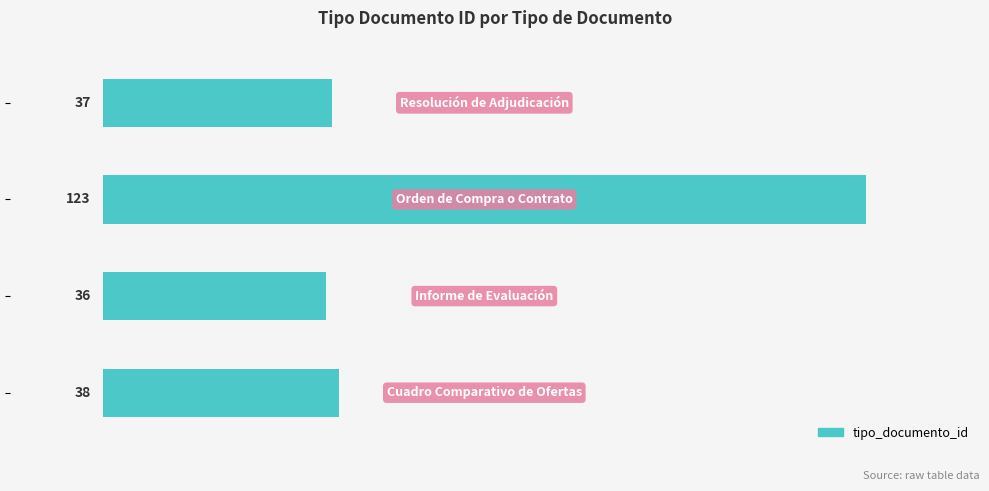

What is the minimum value shown in the chart?

36